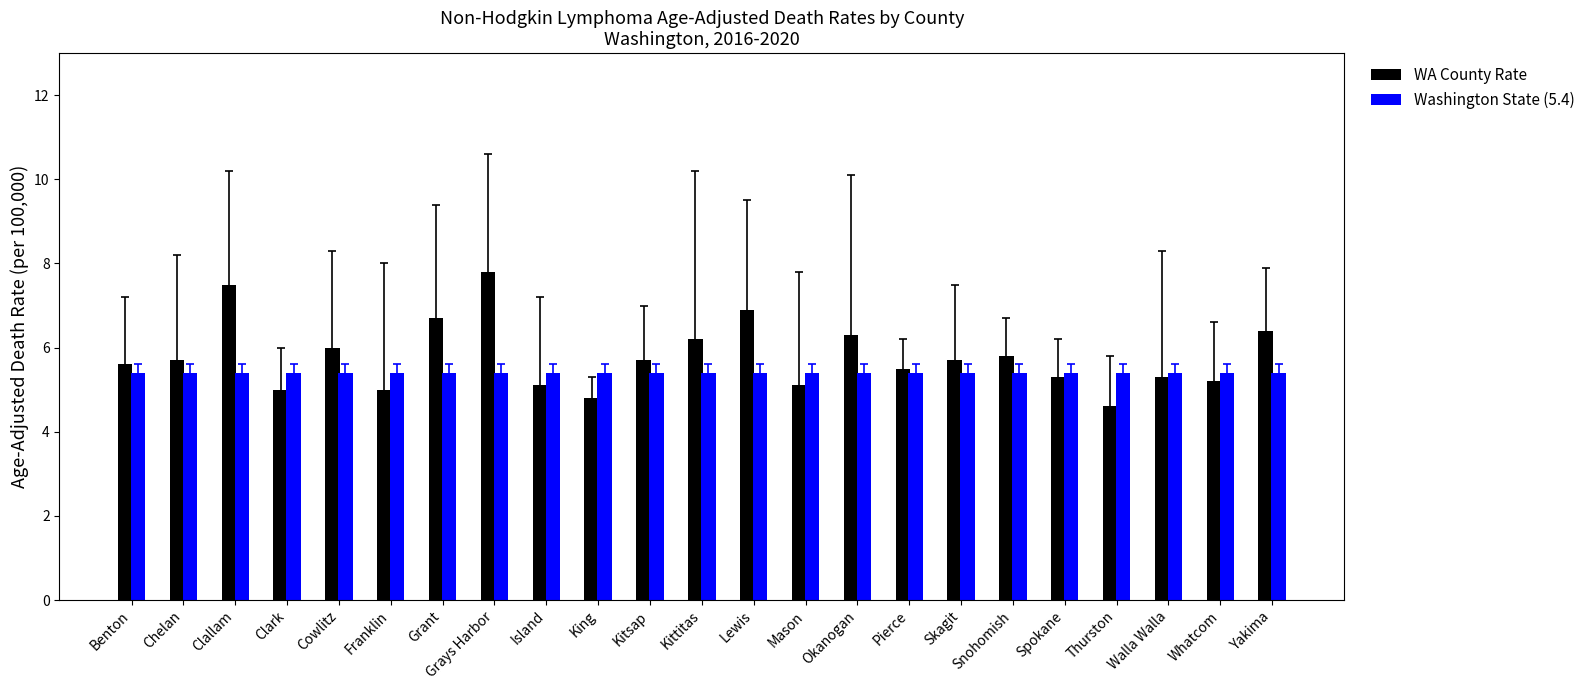

What is the minimum value for WA County Rate?

4.6